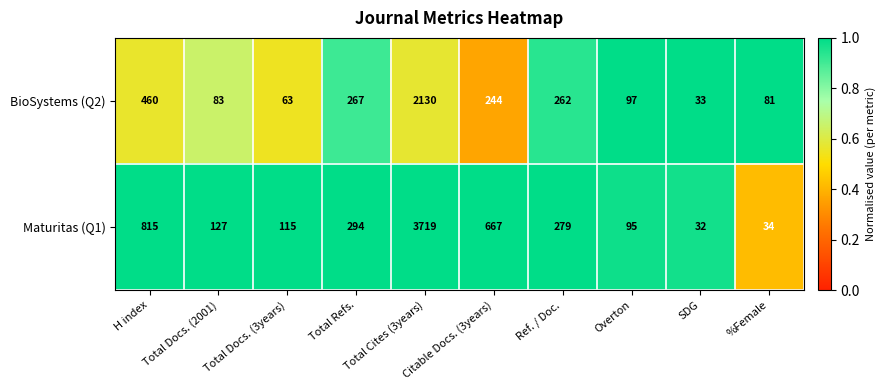

List the series in order of their peak value, highest first.

Maturitas (Q1), BioSystems (Q2)